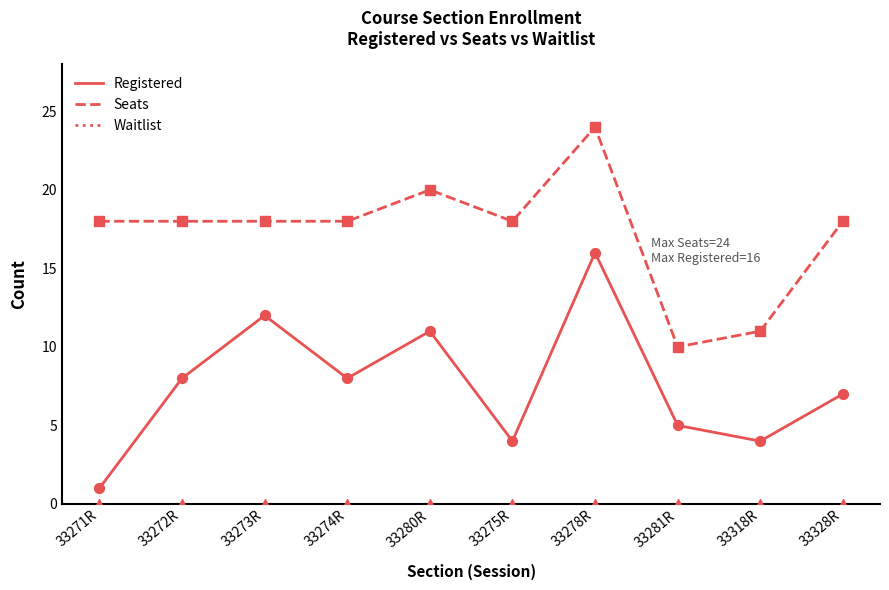

Is the value of Seats at 33273R greater than the value of Registered at 33318R?

Yes